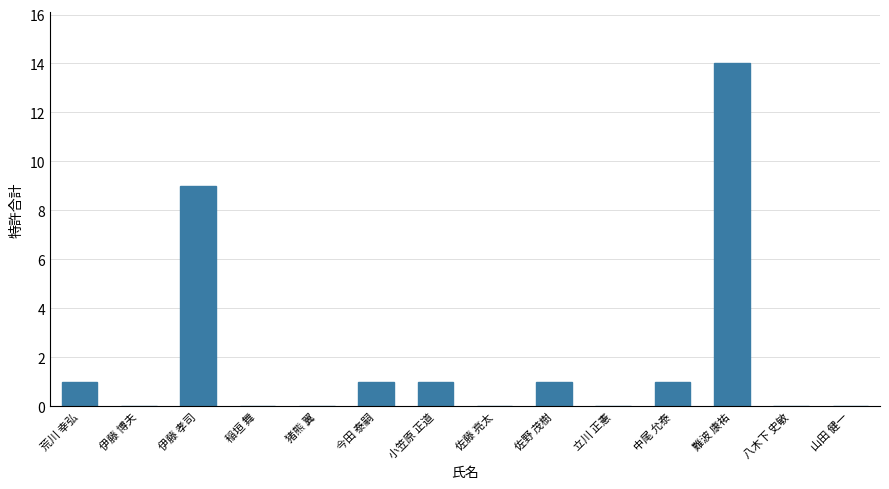

What is the sum of all values?

28